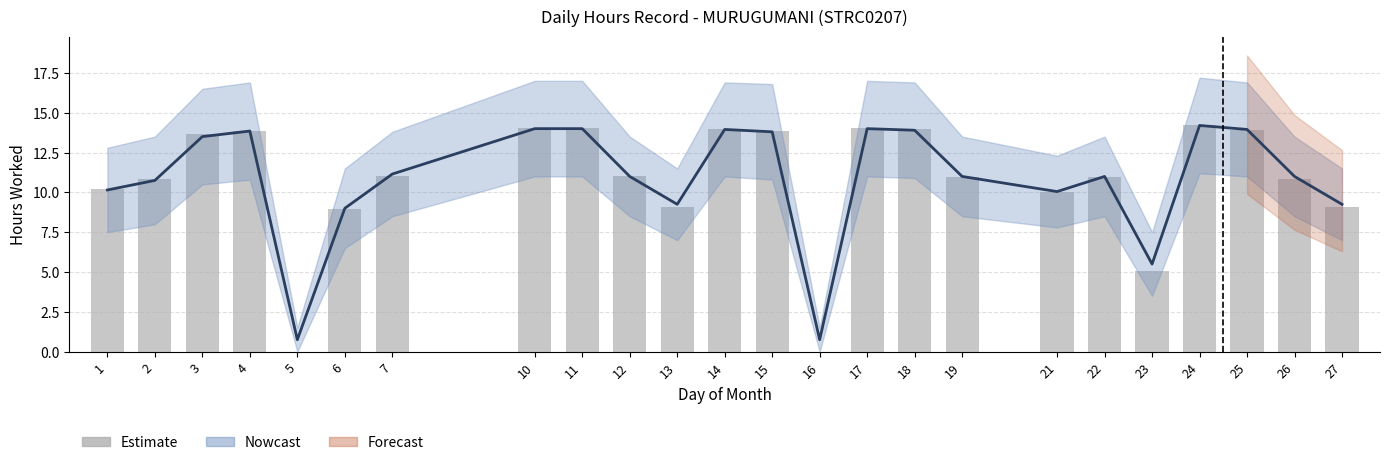

Which category has the lowest value across all series?

5